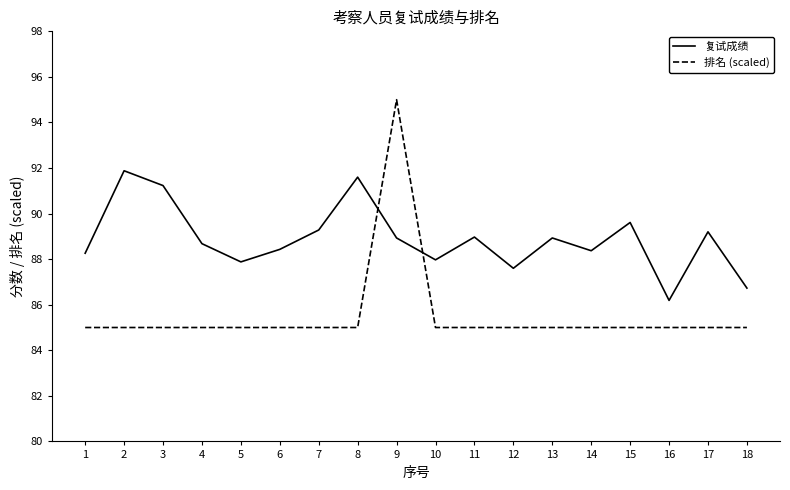

At which category is the sum across all series the highest?

9